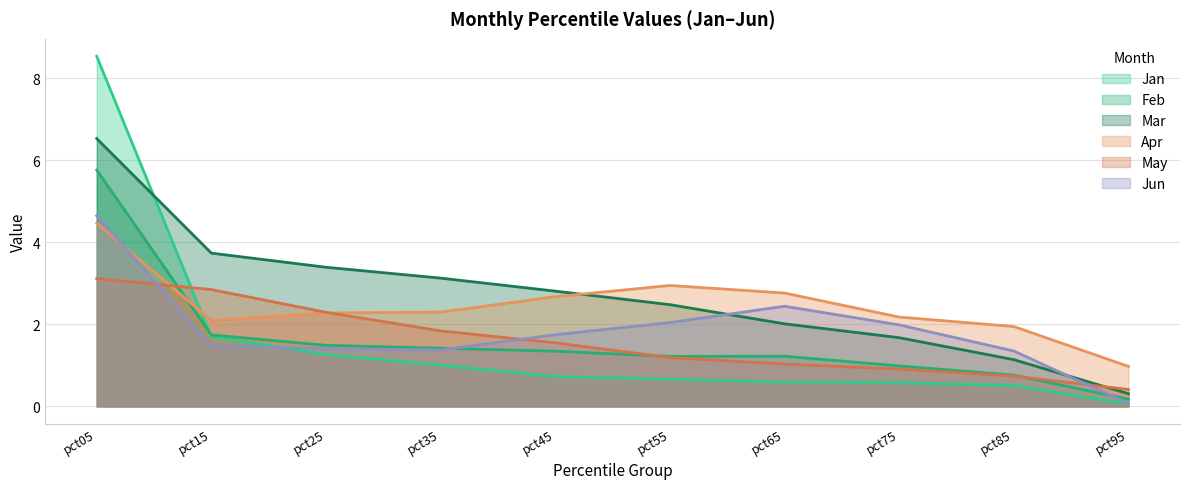

Is the value of May at pct25 greater than the value of Feb at pct15?

Yes